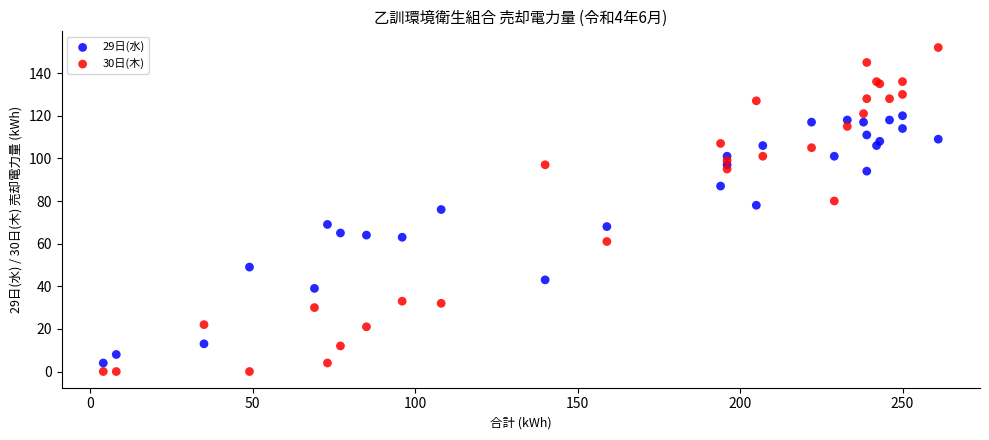

What are all the series names shown in the legend?

29日(水), 30日(木)